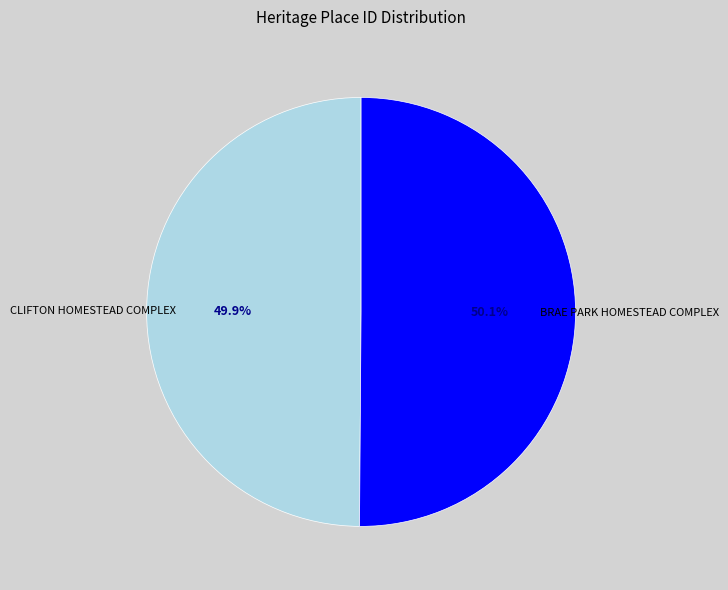

What percentage is NOT represented by BRAE PARK HOMESTEAD COMPLEX?

49.9%